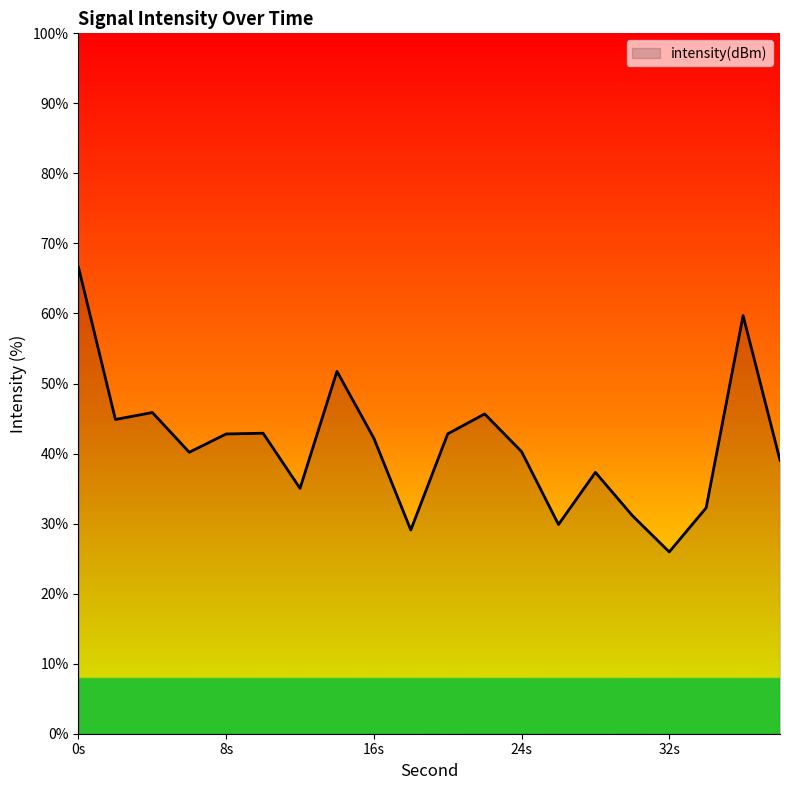

What is the difference between the maximum and minimum values?

40.6